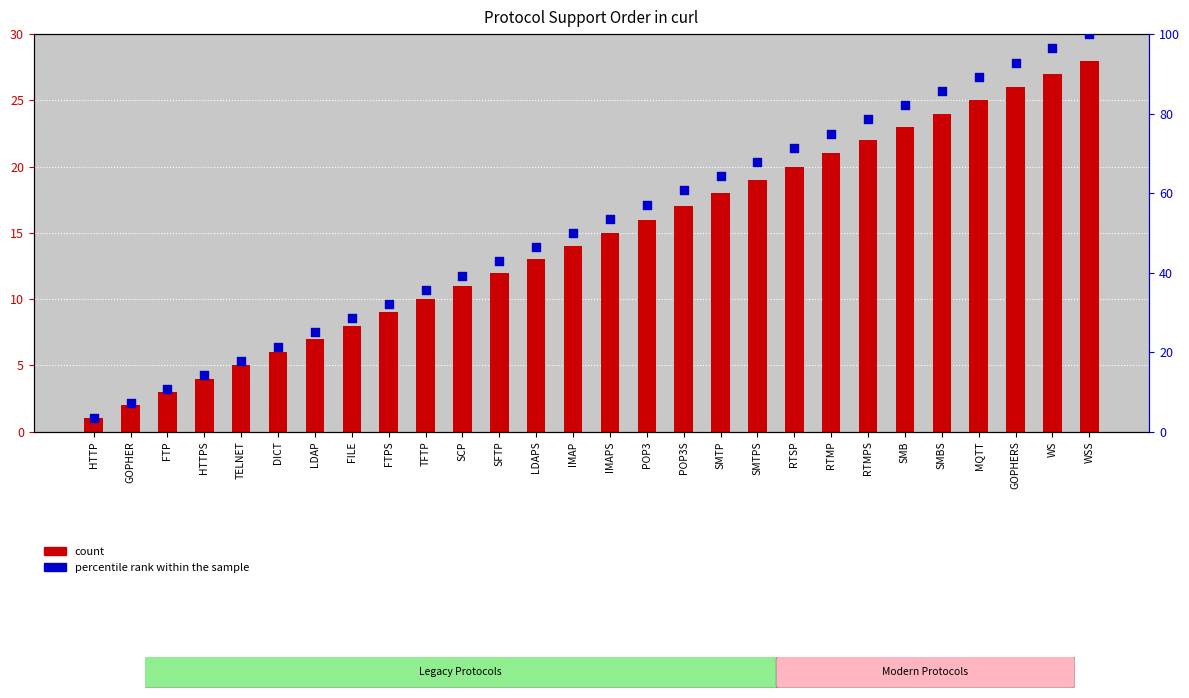

Which series has the largest total across all categories?

percentile rank within the sample